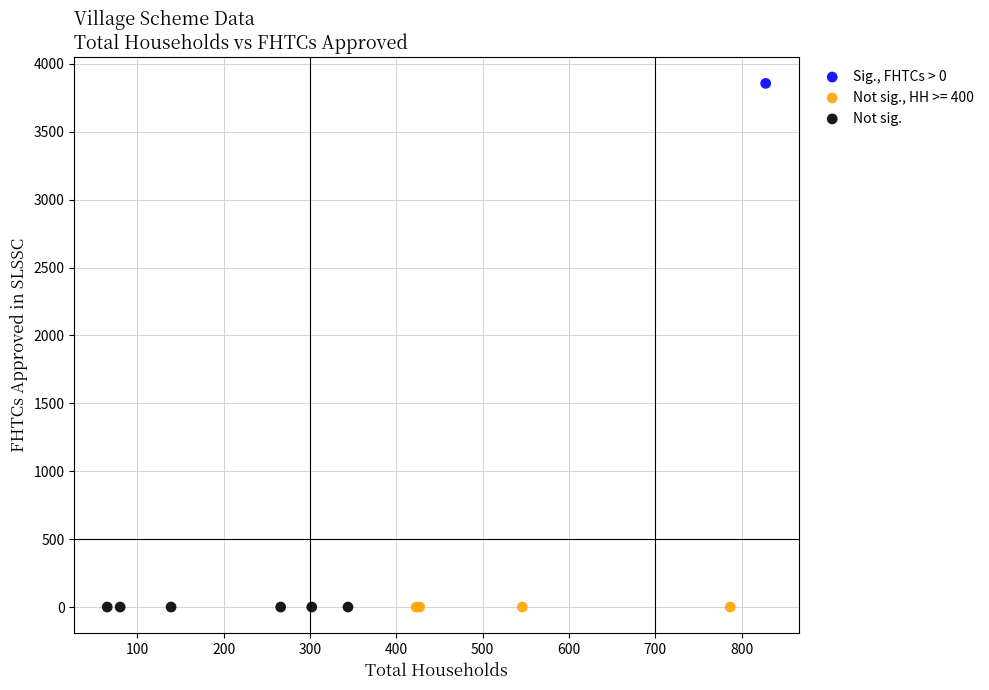

Which series contains the highest Y value?

Sig., FHTCs > 0